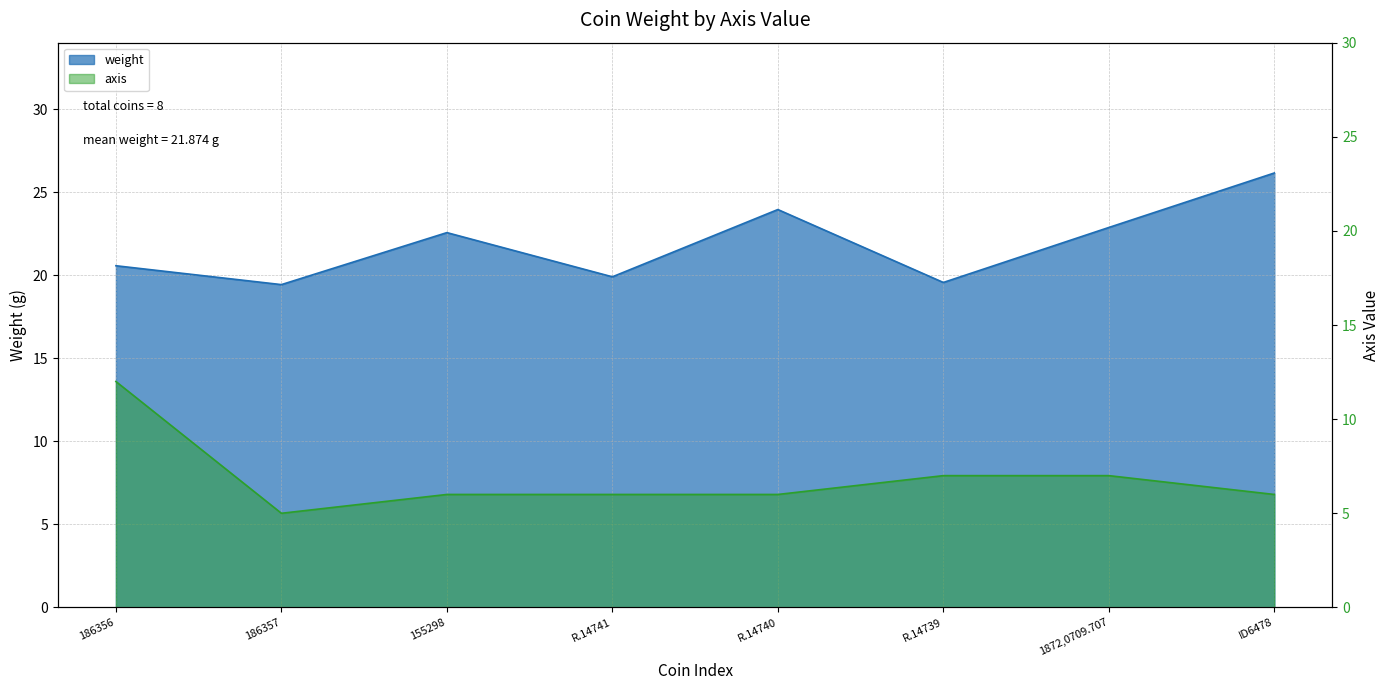

Rank the categories by value from highest to lowest.

ID6478, R.14740, 1872,0709.707, 155298, 186356, R.14741, R.14739, 186357